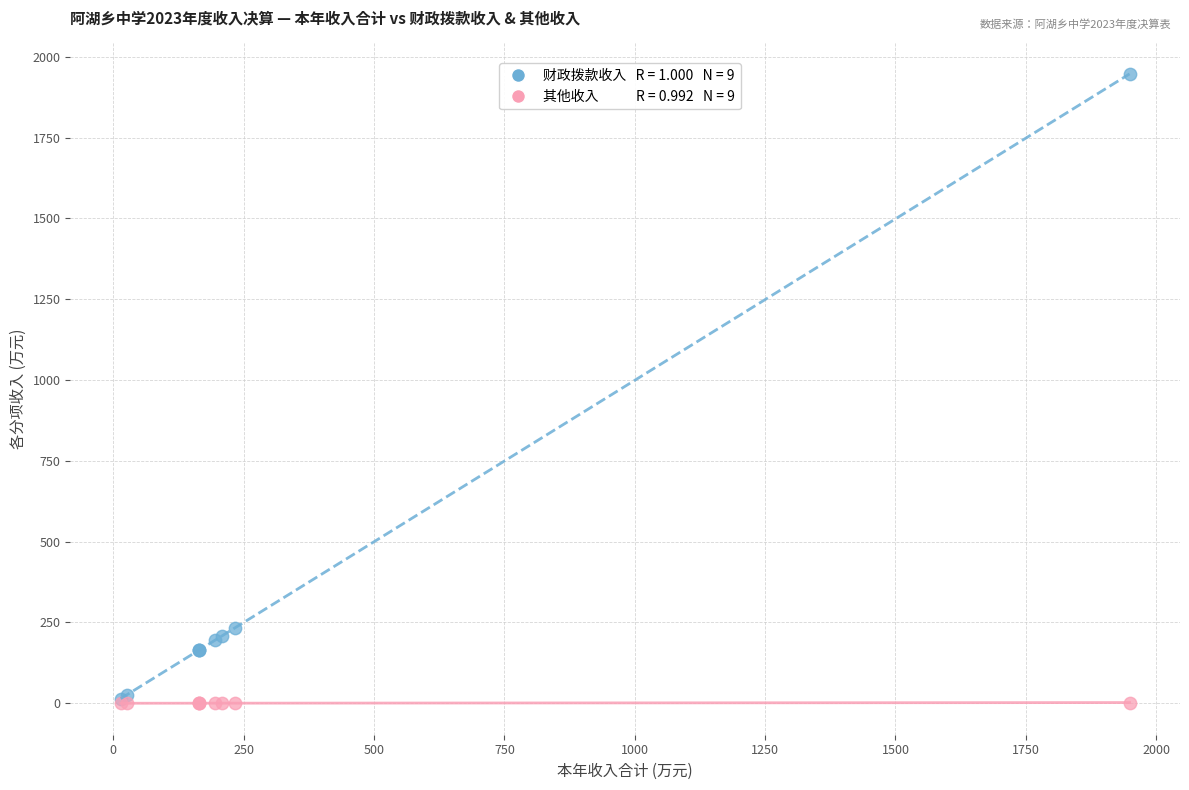

Across all series, what Y value is closest to 973?

234.0